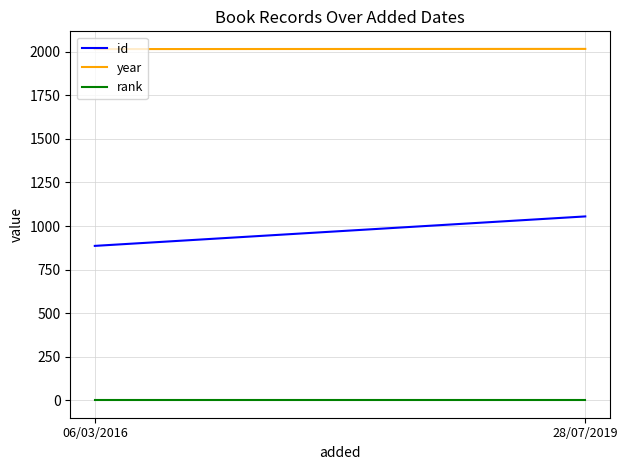

What is the maximum value for id?

1055